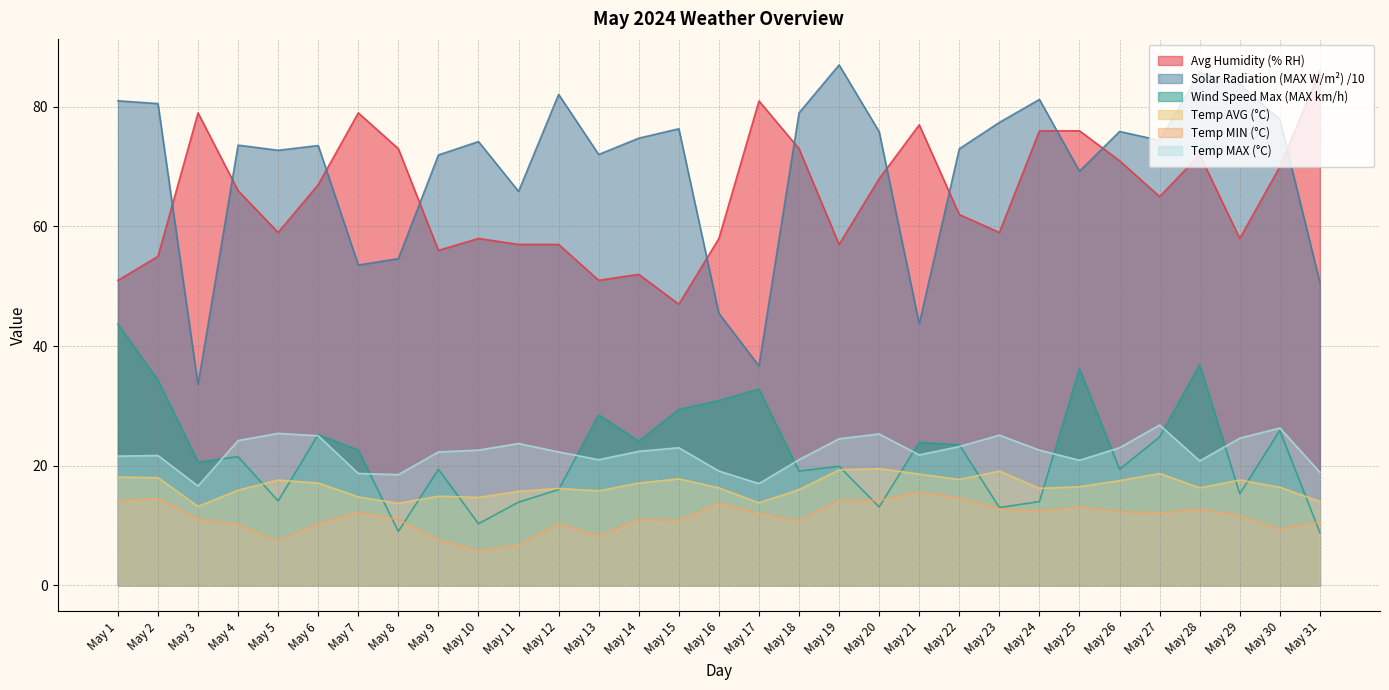

Which series has the widest spread of values?

Solar Radiation (MAX W/m²) /10